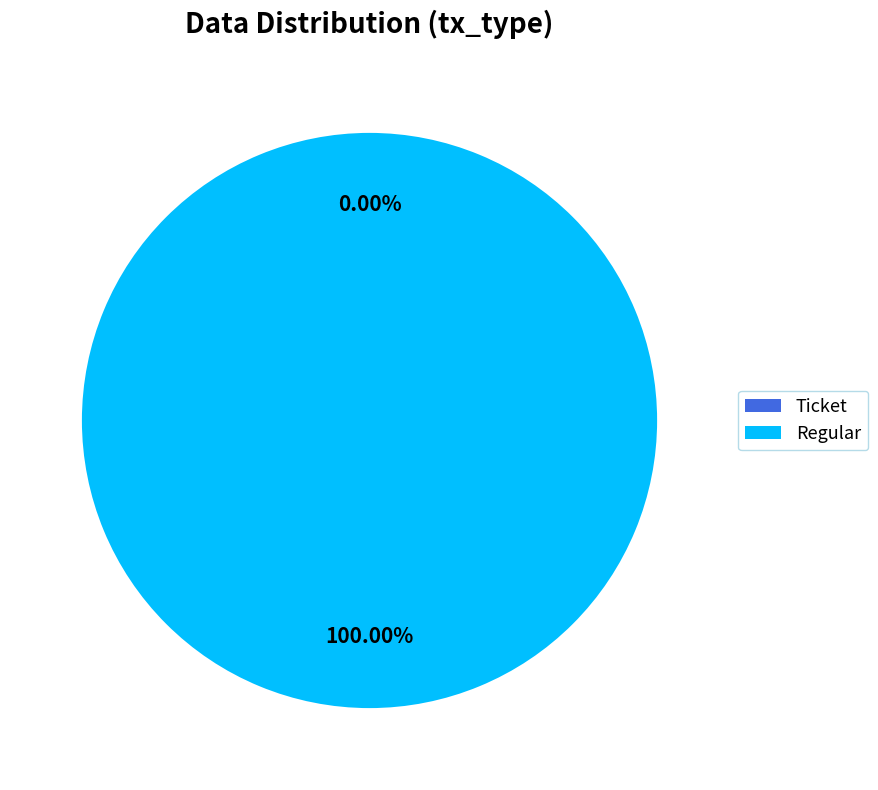

To the nearest percent, what is the difference between the largest and smallest slice percentages?

100%